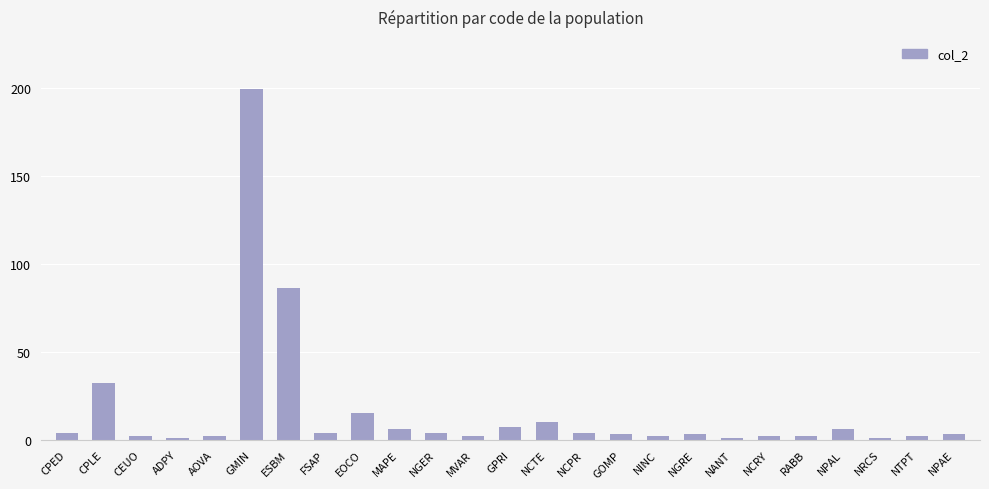

Are the bars grouped side by side (vs. stacked)?

No